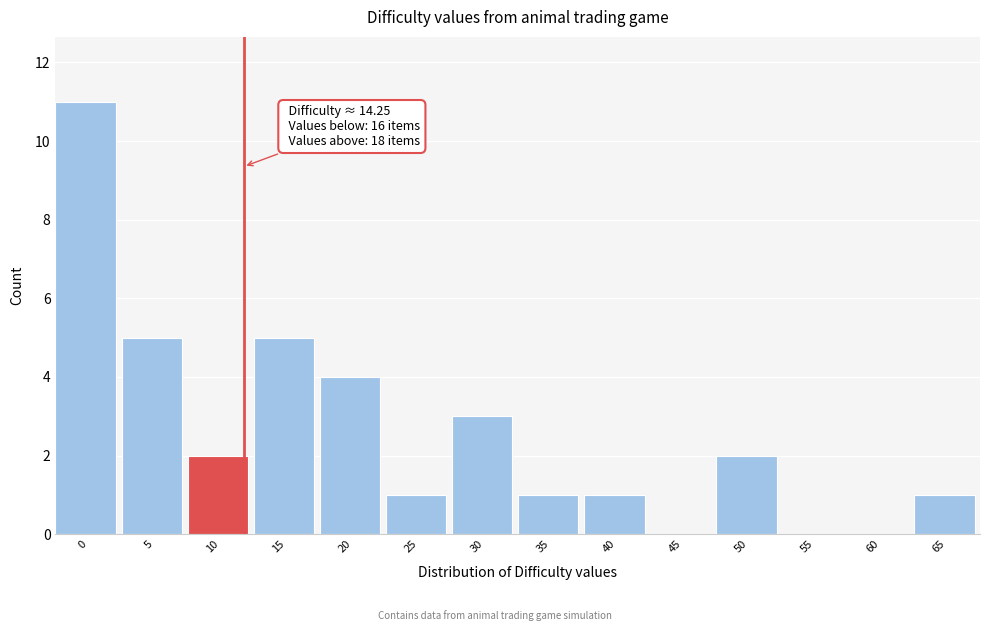

What is the sum of all values?

36